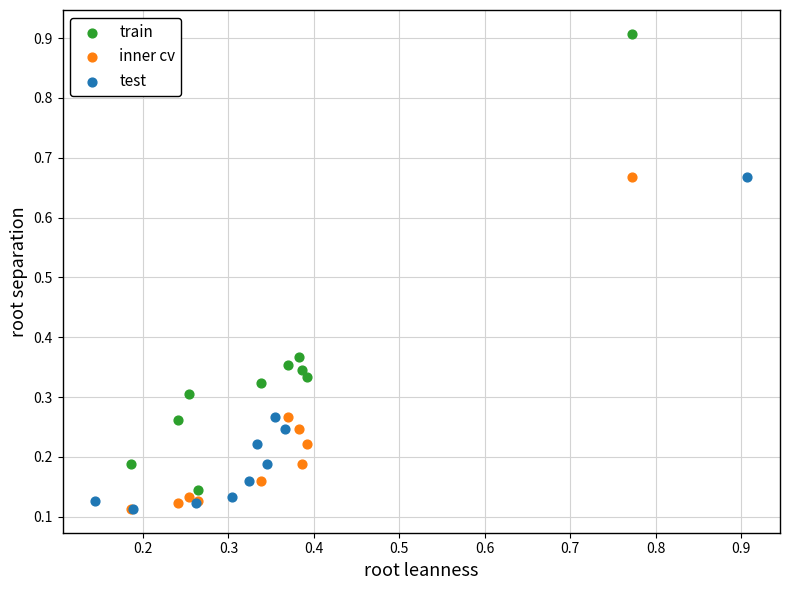

Which series has the largest Y range (max minus min)?

train